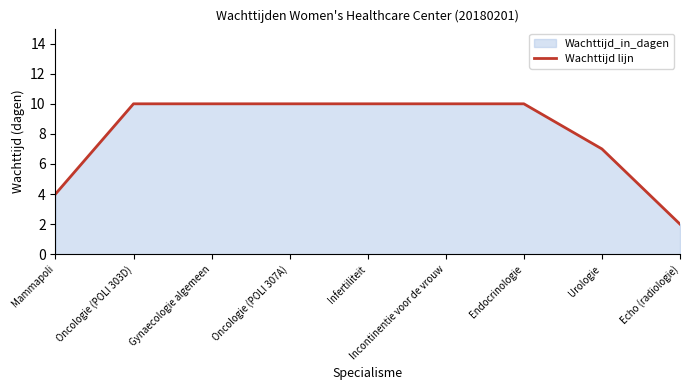

List the labels in order of value, smallest first.

Echo (radiologie), Mammapoli, Urologie, Oncologie (POLI 303D), Gynaecologie algemeen, Oncologie (POLI 307A), Infertiliteit, Incontinentie voor de vrouw, Endocrinologie